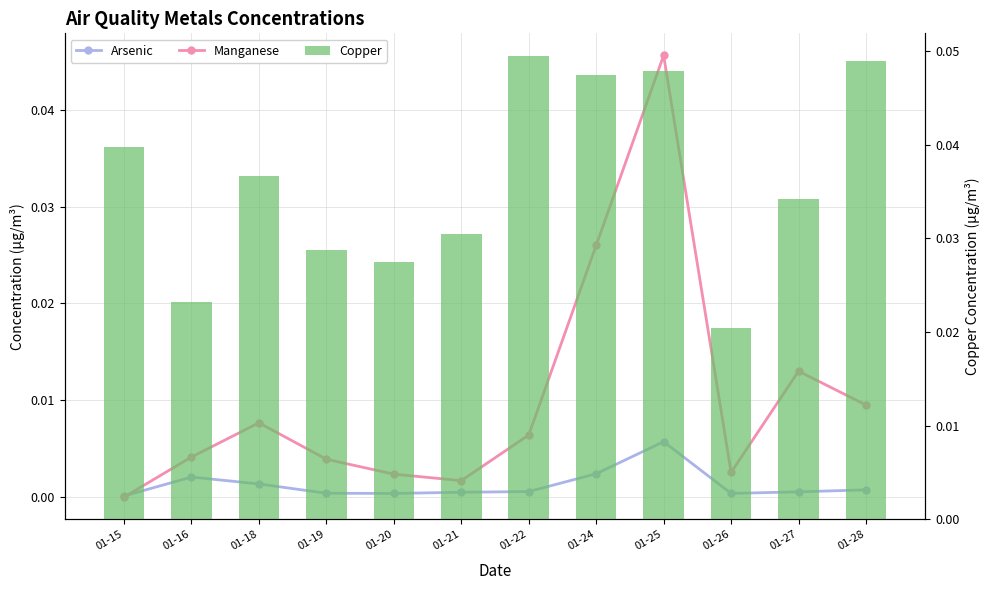

Which series has the largest range (max minus min)?

Manganese